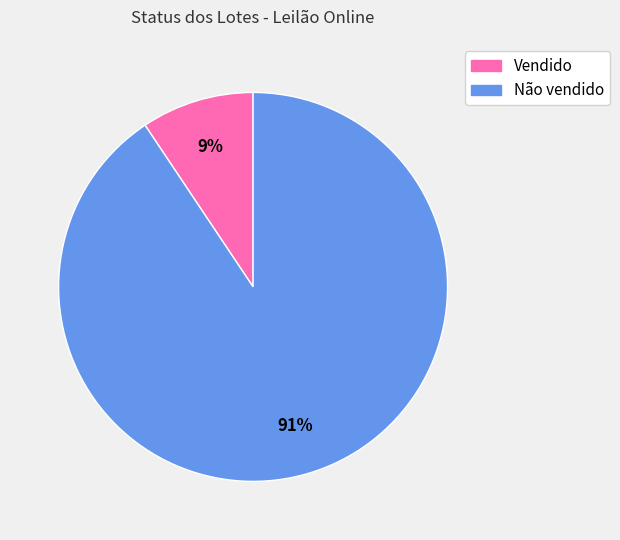

To the nearest percent, what is the average slice percentage?

50%